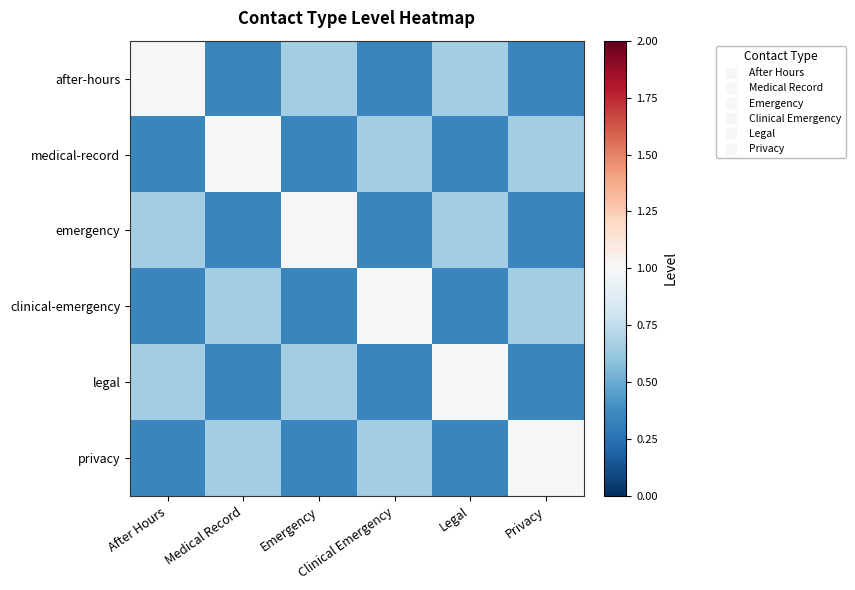

What is the spread (max minus min) of values at Privacy?

0.7